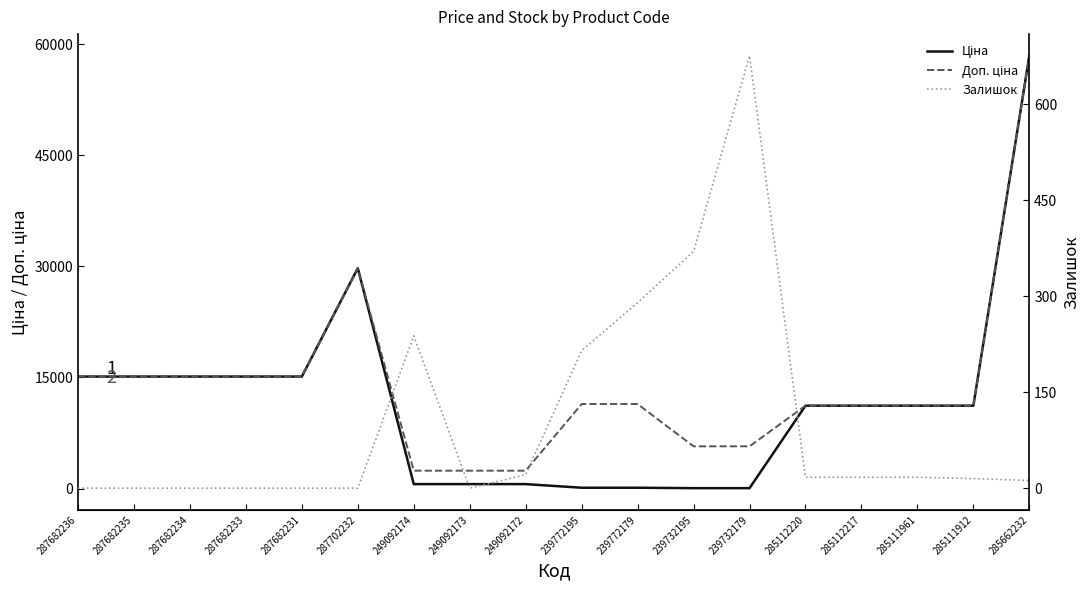

How many lines are shown in the chart?

3